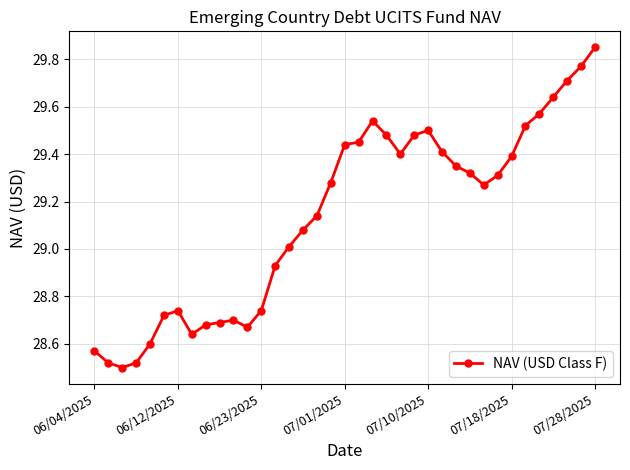

True or false: there are more than 1 points higher than both neighbors.

True